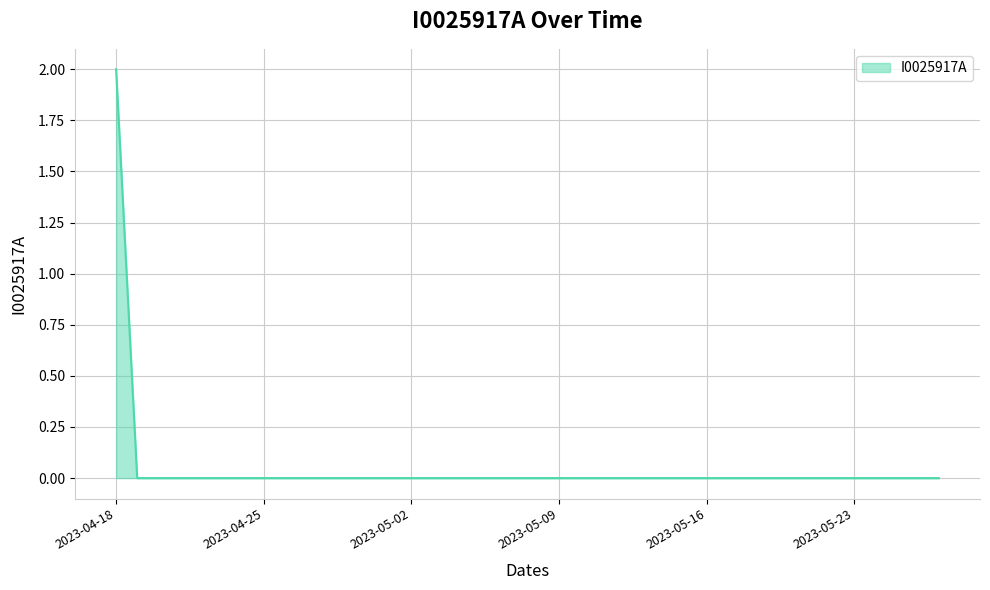

List the labels in order of value, smallest first.

2023-04-19, 2023-04-20, 2023-04-21, 2023-04-22, 2023-04-23, 2023-04-24, 2023-04-25, 2023-04-26, 2023-04-27, 2023-04-28, 2023-04-29, 2023-04-30, 2023-05-01, 2023-05-02, 2023-05-03, 2023-05-04, 2023-05-05, 2023-05-06, 2023-05-07, 2023-05-08, 2023-05-09, 2023-05-10, 2023-05-11, 2023-05-12, 2023-05-13, 2023-05-14, 2023-05-15, 2023-05-16, 2023-05-17, 2023-05-18, 2023-05-19, 2023-05-20, 2023-05-21, 2023-05-22, 2023-05-23, 2023-05-24, 2023-05-25, 2023-05-26, 2023-05-27, 2023-04-18